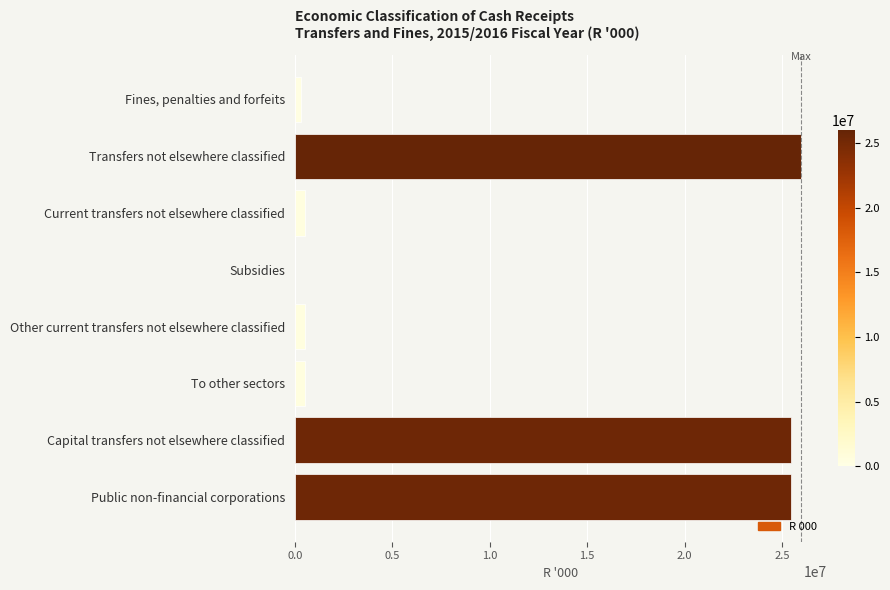

The value at Capital transfers not elsewhere classified is 14635757. True or false?

False